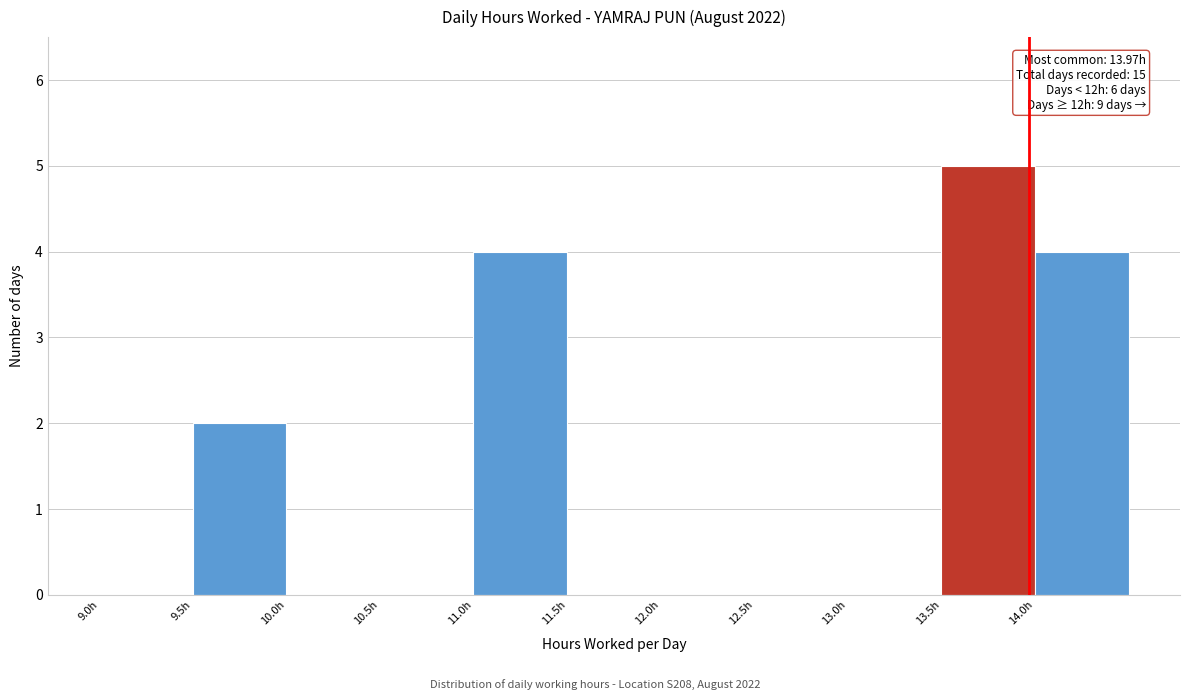

Which range on the x-axis has the tallest bar?

13.5 to 14.0